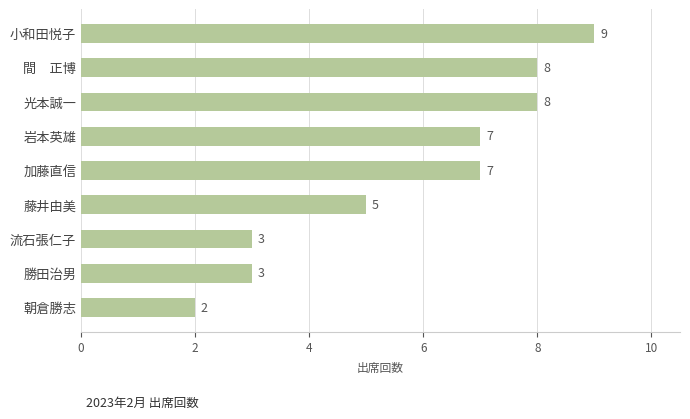

What is the smallest value displayed?

2